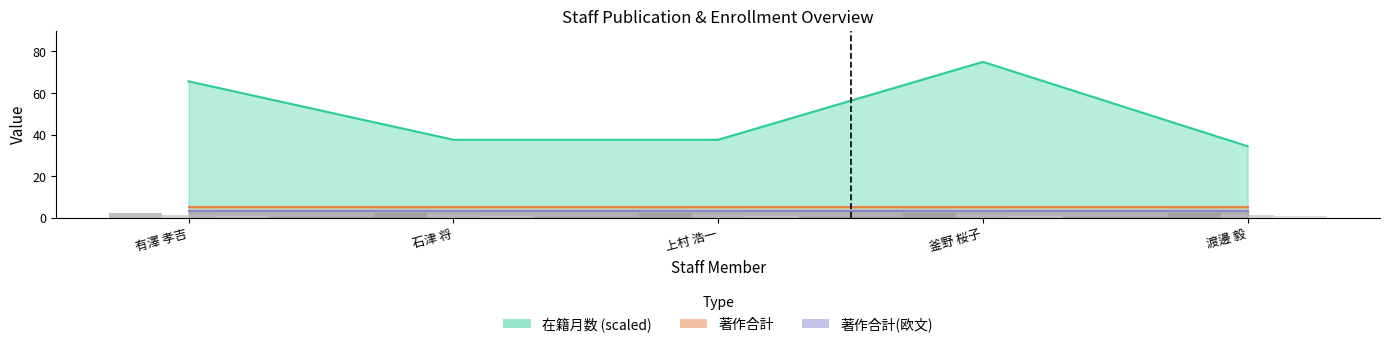

How many distinct data groups are displayed?

3